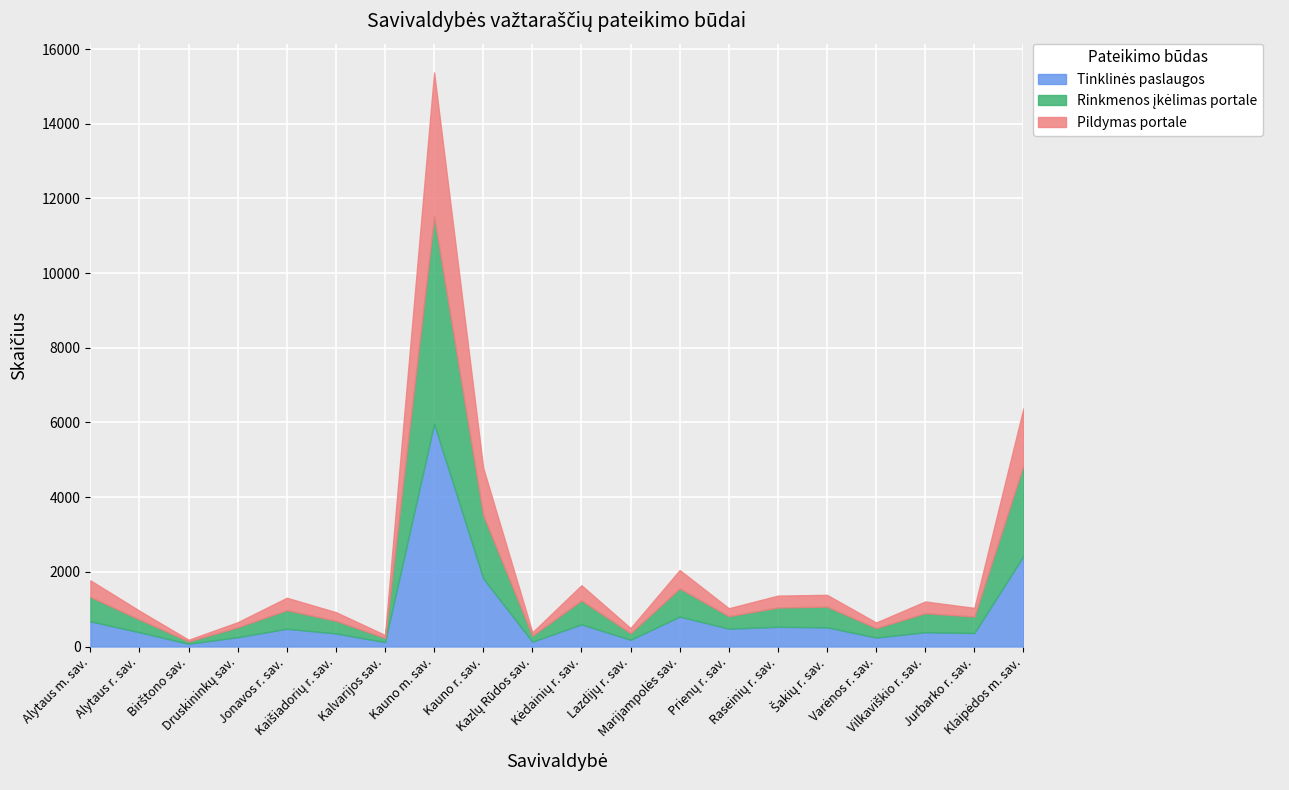

What is the sum of the Rinkmenos įkėlimas portale values at Klaipėdos m. sav. and Kazlų Rūdos sav.?

2591